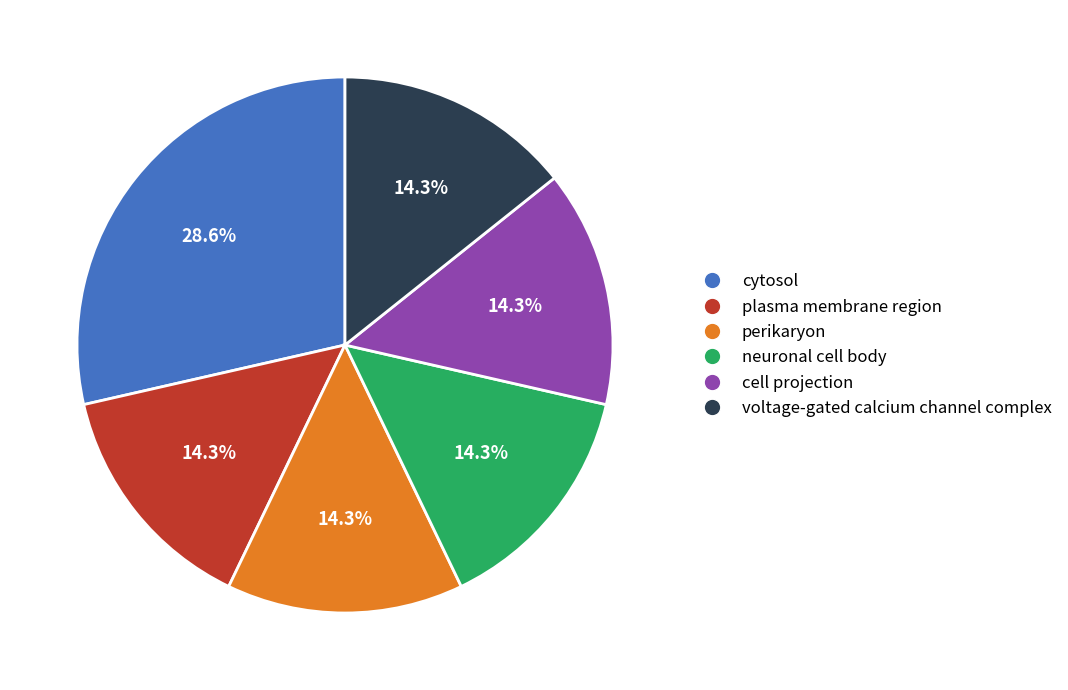

True or false: cell projection accounts for 14% of the total.

True